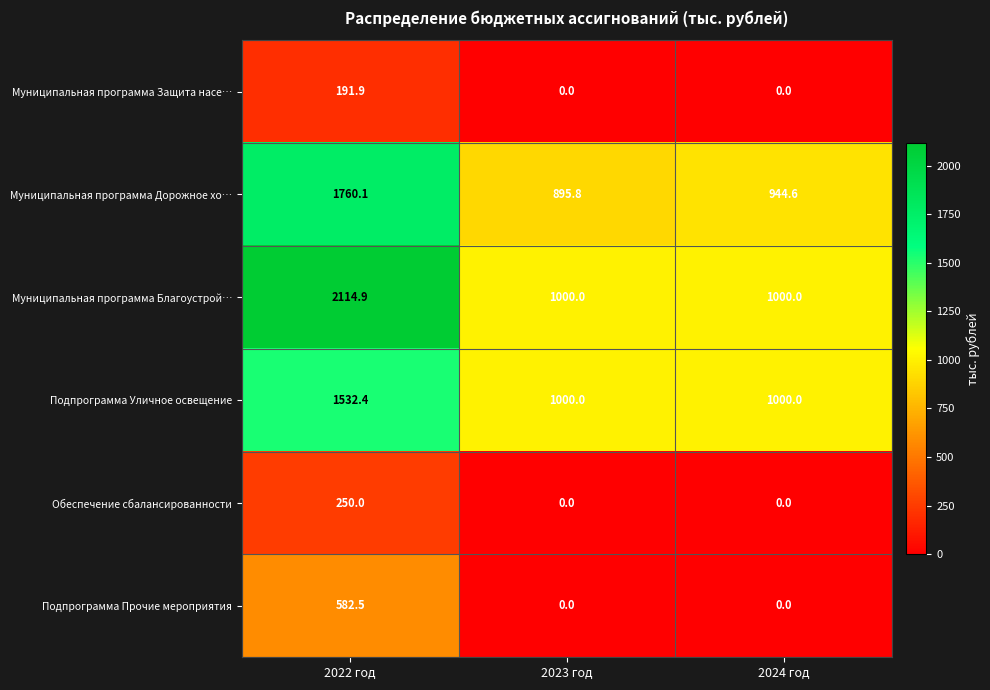

Which series has the largest range (max minus min)?

Муниципальная программа Благоустрой…